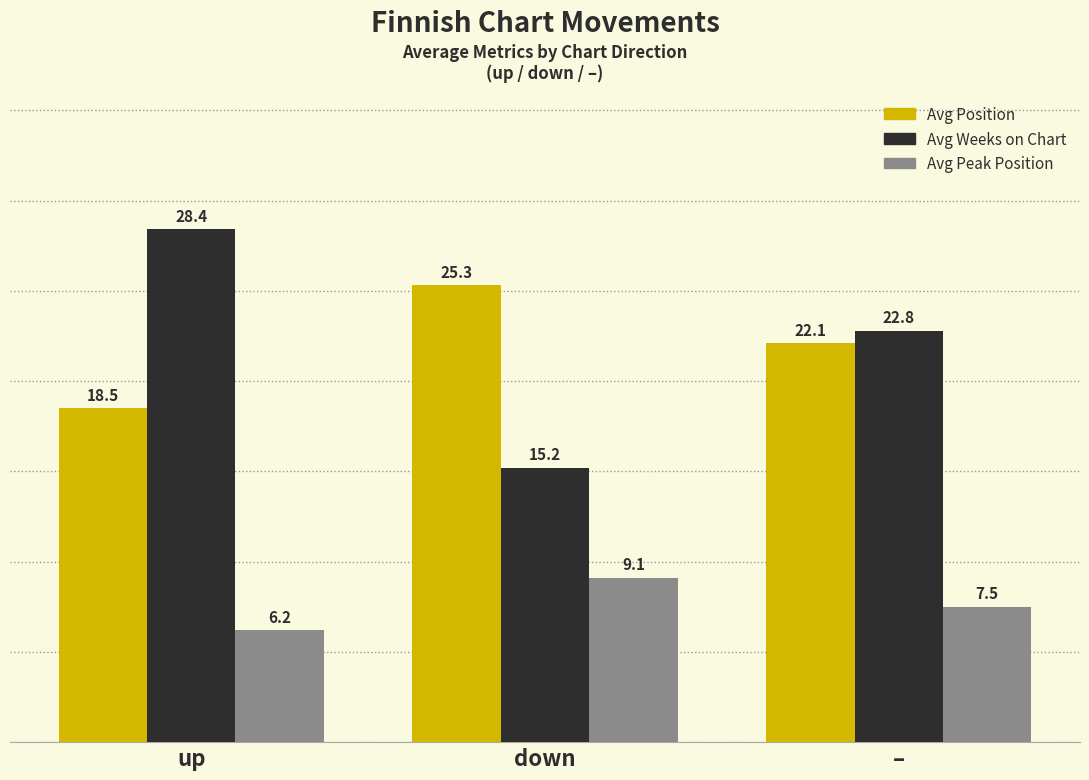

What is the value of the Avg Peak Position bar at the 1st from the left?

6.2